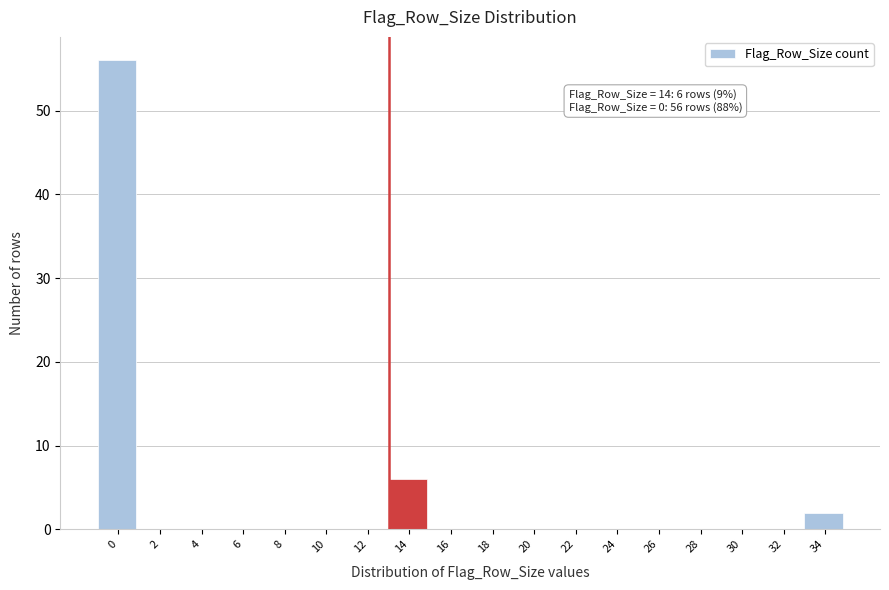

Reading left to right, list all the values displayed in this chart.

0=56	2=0	4=0	6=0	8=0	10=0	12=0	14=6	16=0	18=0	20=0	22=0	24=0	26=0	28=0	30=0	32=0	34=2